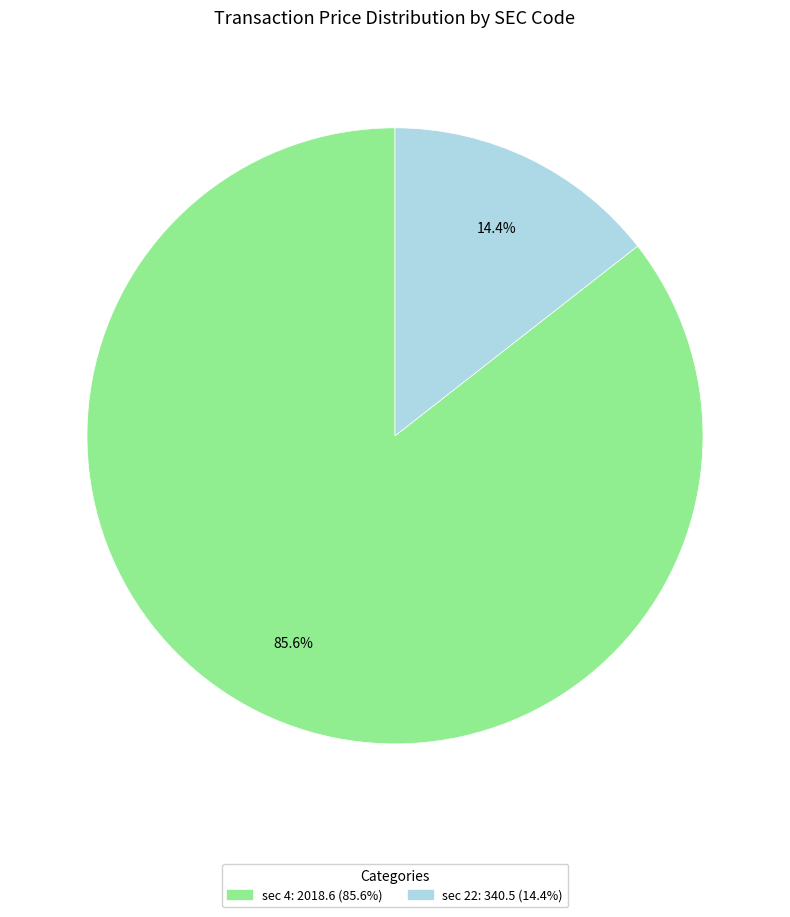

Does any single category account for the majority?

Yes